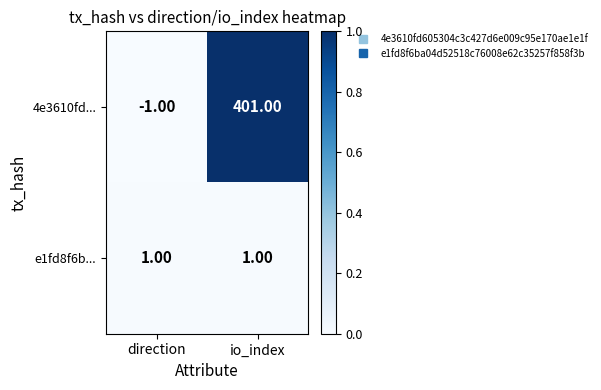

Which series has the largest total across all categories?

4e3610fd...